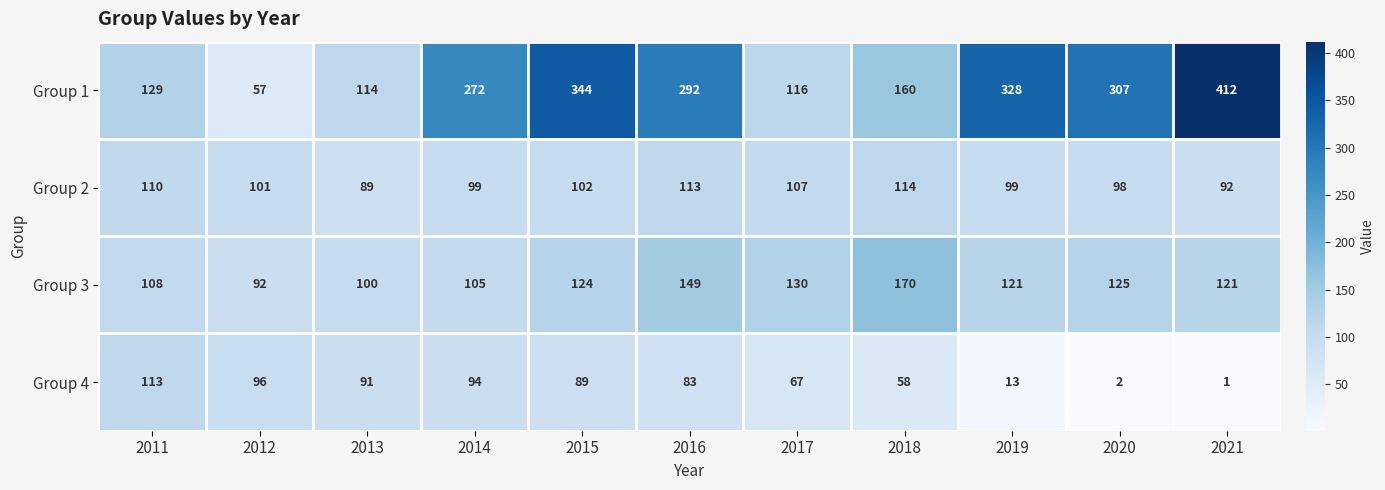

What is the smallest value displayed?

1